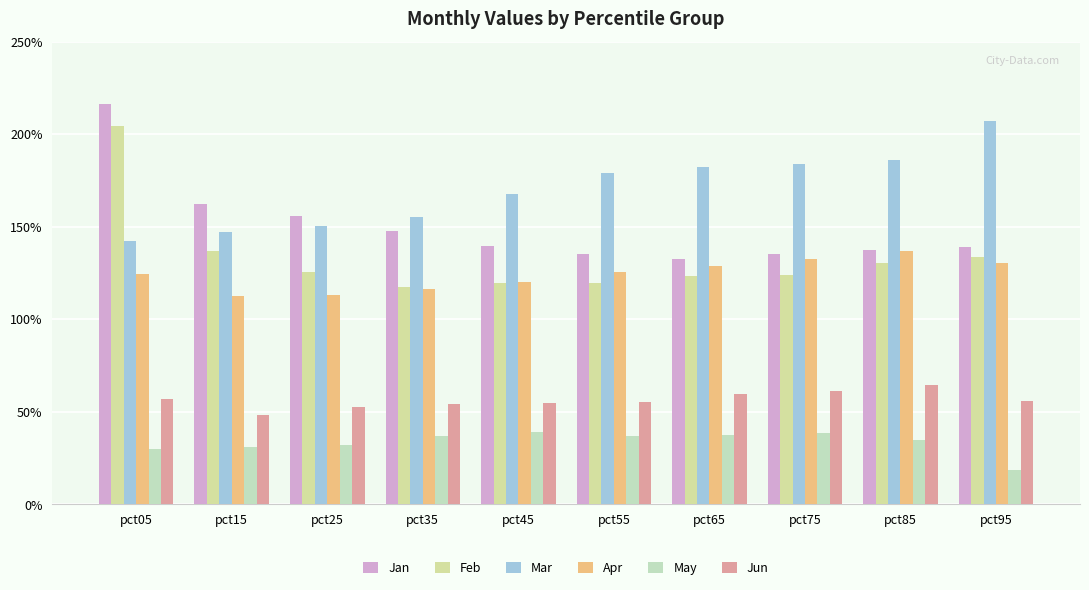

Are the bars grouped side by side (vs. stacked)?

Yes